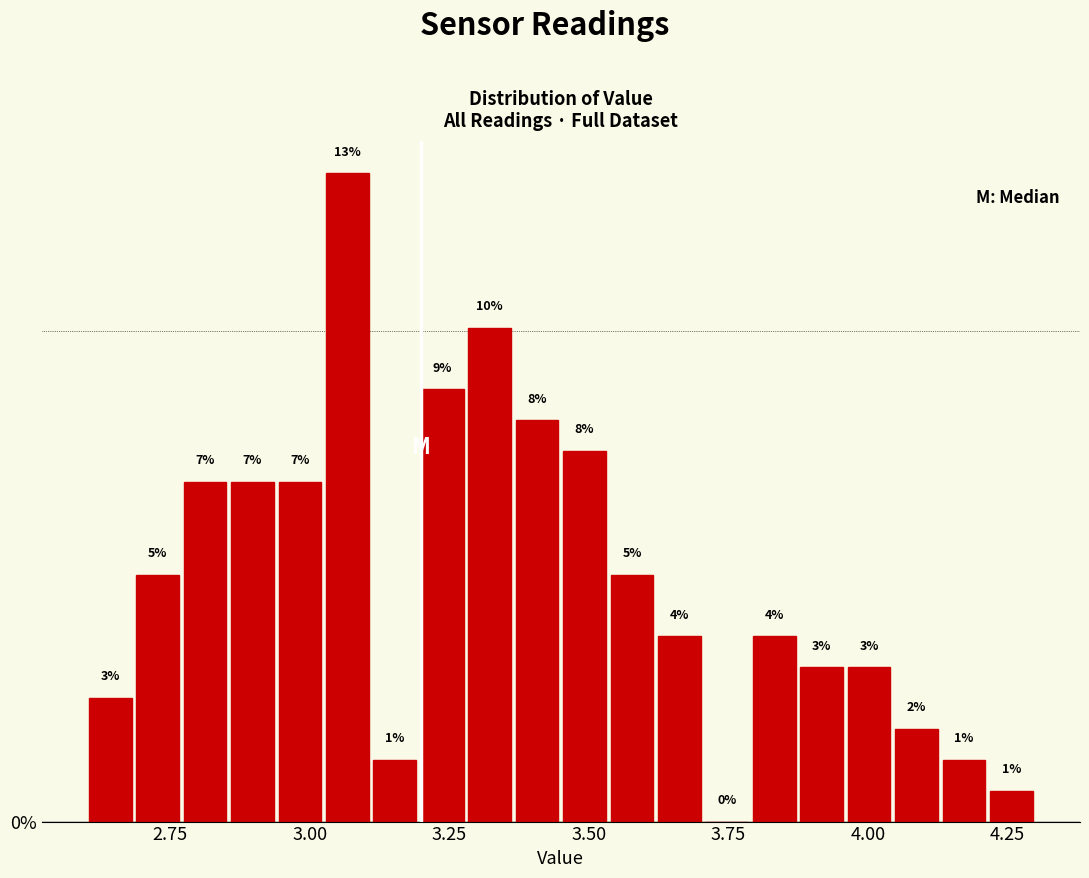

Read against the x-axis, roughly where is the centre of the tallest bar?

3.05